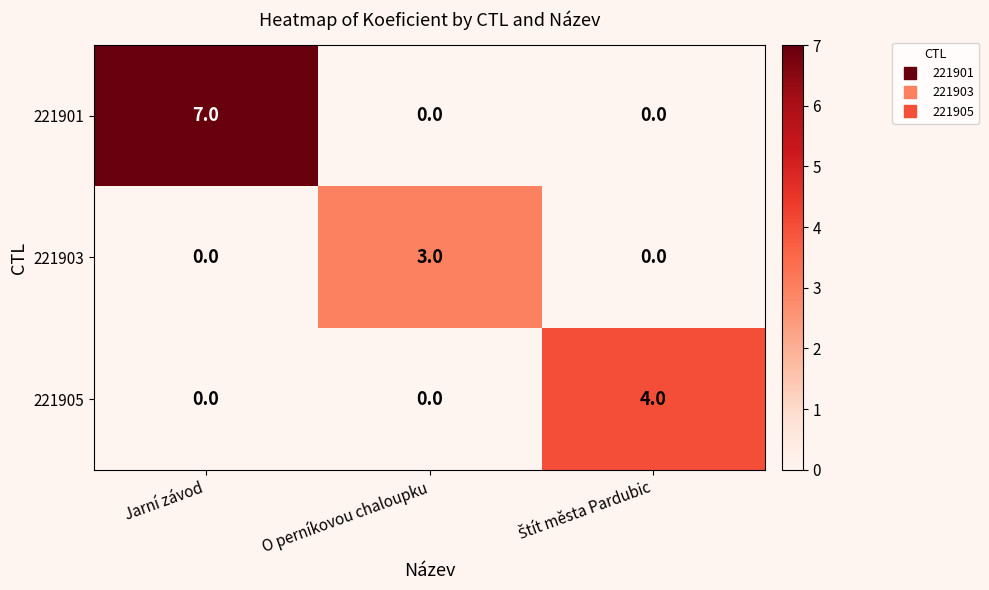

True or false: 221901 has a value of 0 at O perníkovou chaloupku.

True